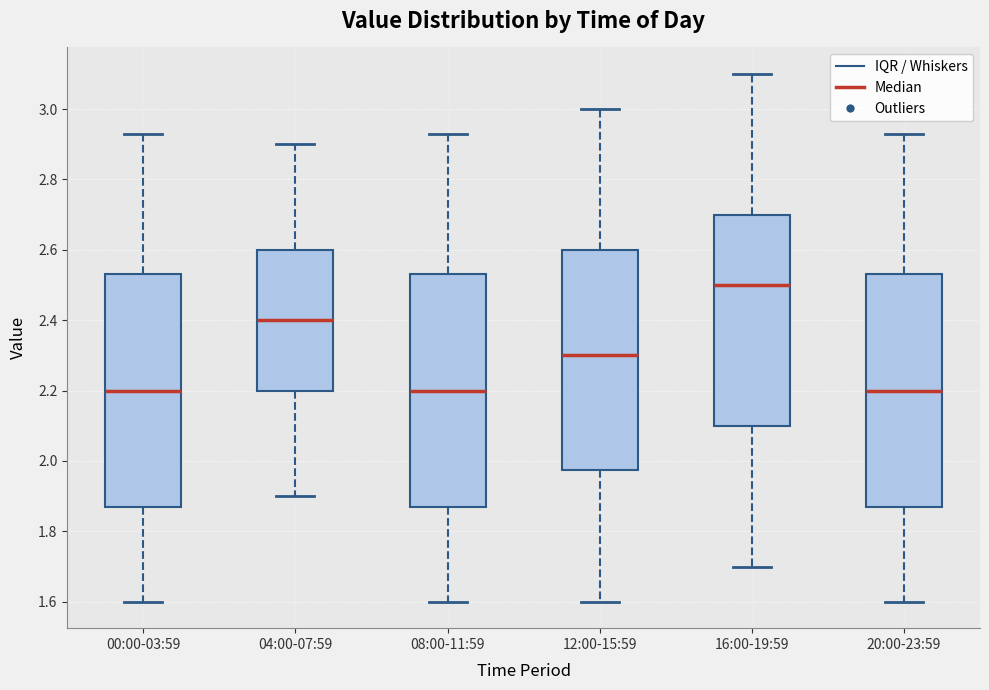

Where is the lower edge of the box for 08:00-11:59 on the y-axis? The values are not printed on the chart, so give them approximately, as read against the axis.

1.88